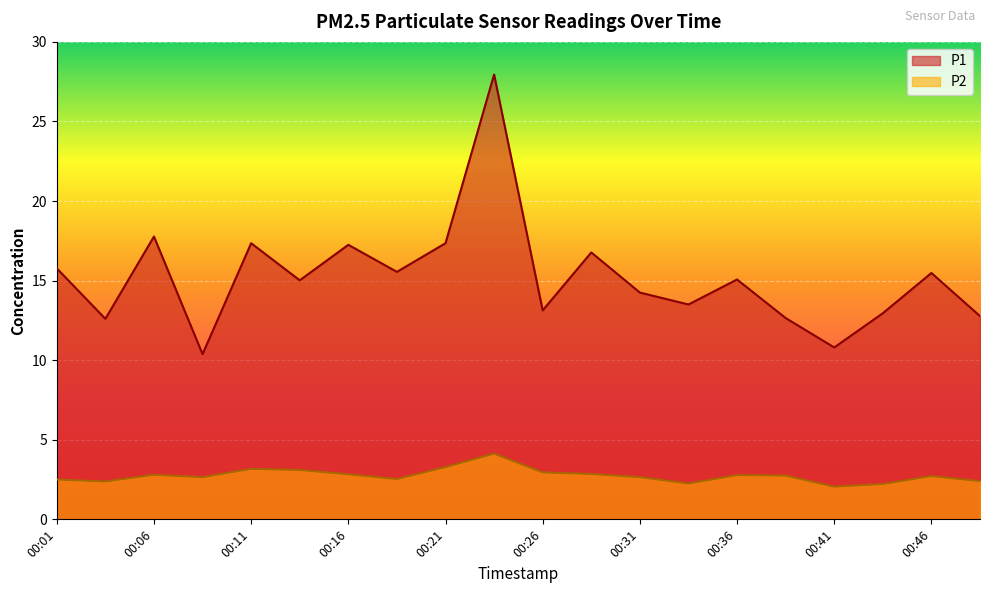

True or false: P2 and P1 cross at least once.

False